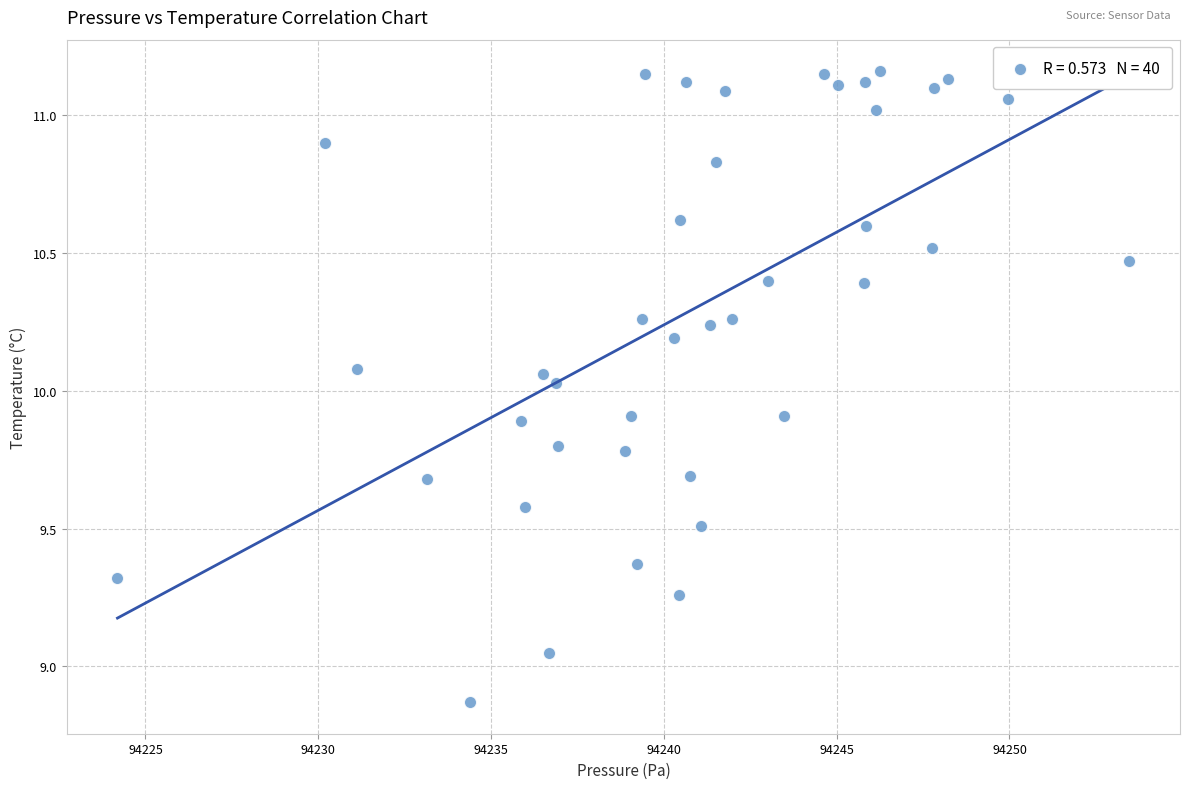

What is the range of X values (max minus min)?

29.3